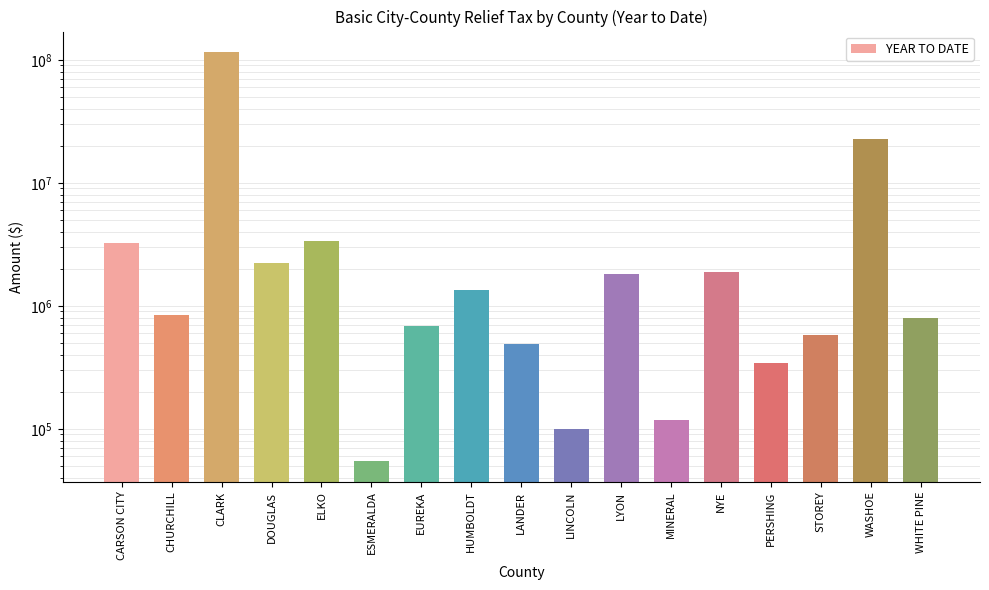

How many data points are above 847199?

9